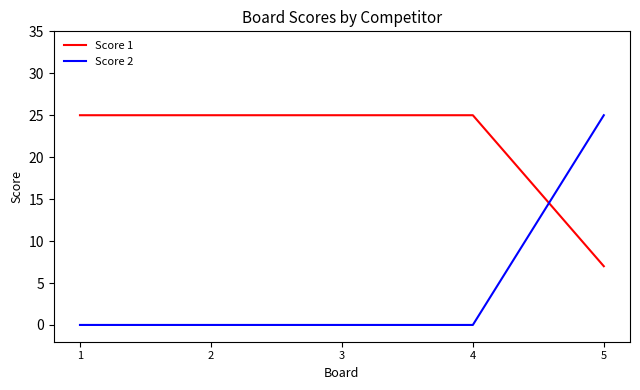

What is the maximum value shown in the chart?

25